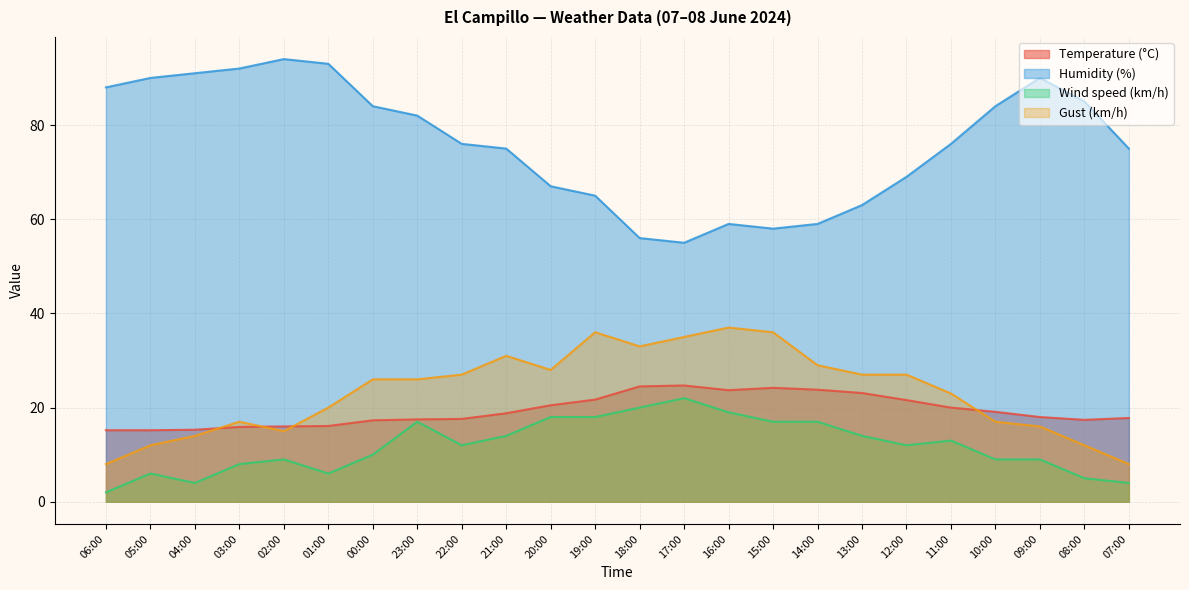

At which category does Humidity (%) reach its first local peak?

02:00